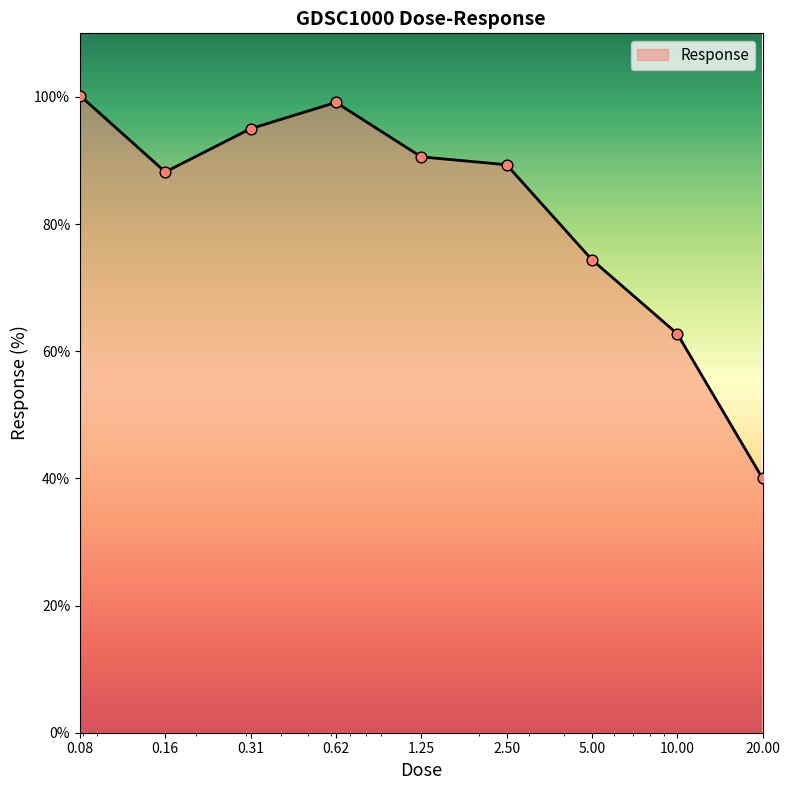

What is the greatest value displayed?

100.2